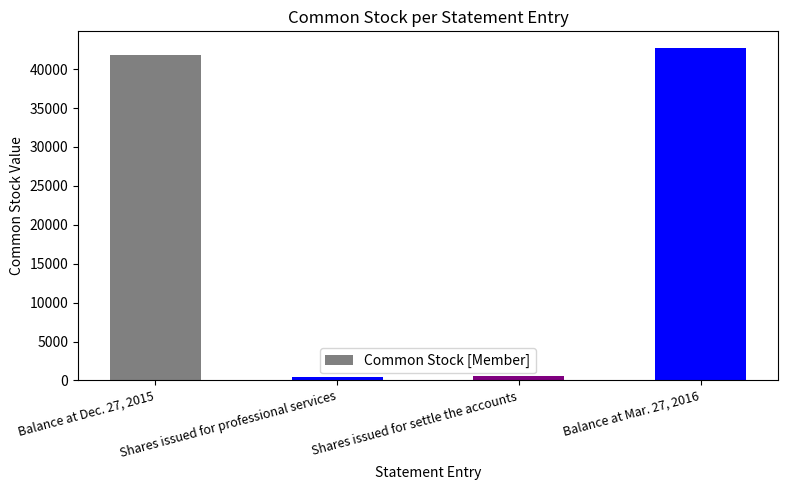

Are the bars grouped side by side (vs. stacked)?

No